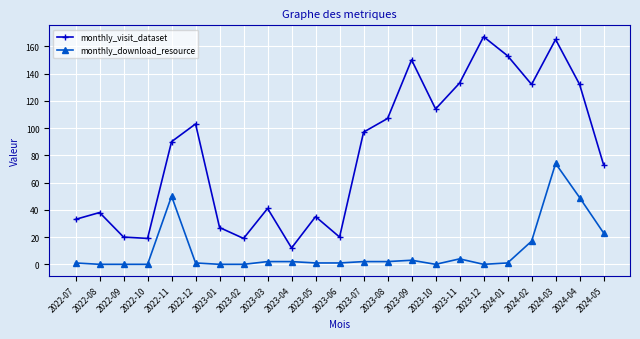

True or false: monthly_visit_dataset and monthly_download_resource cross at least once.

False